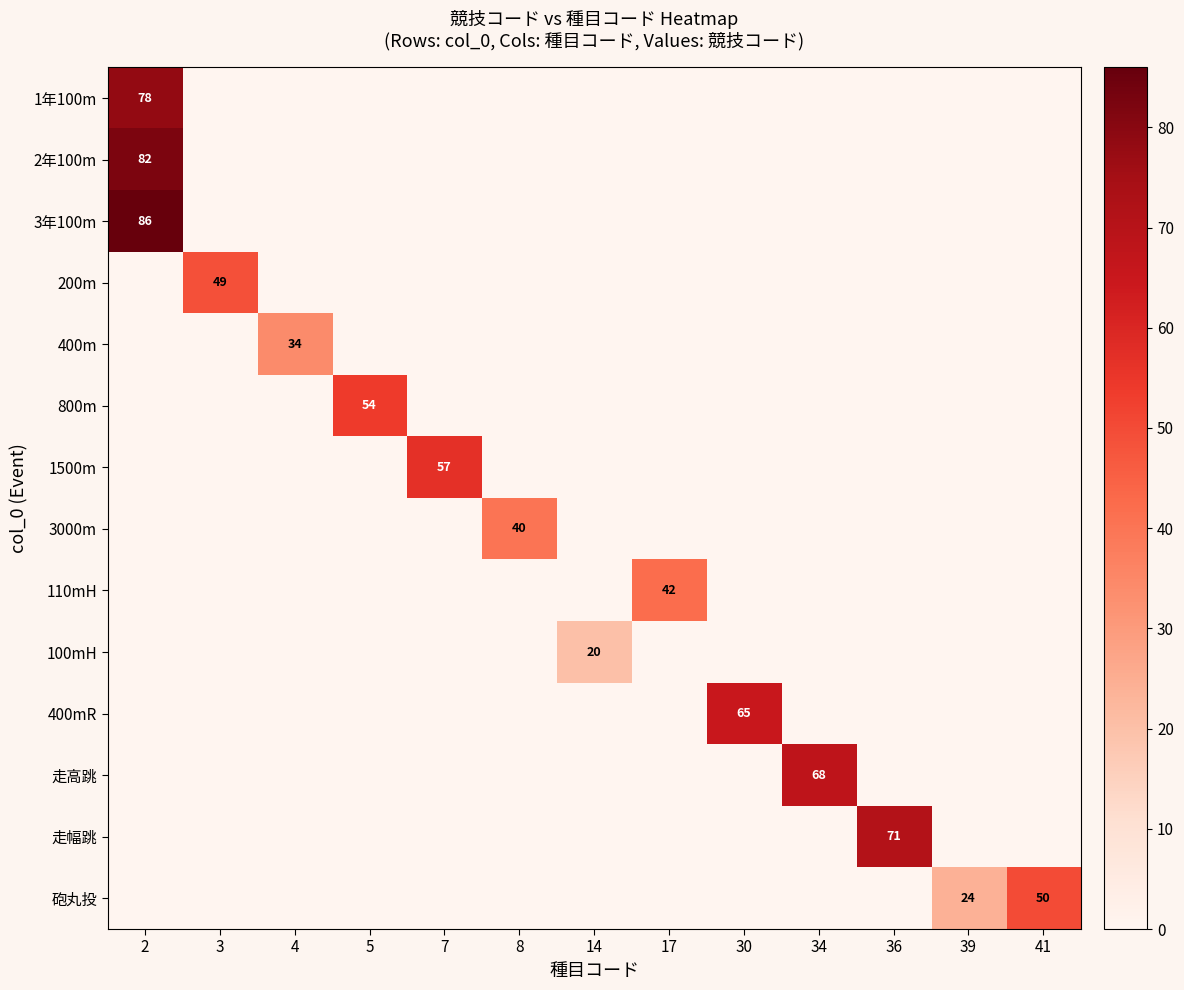

At how many categories does at least one series exceed 60?

4